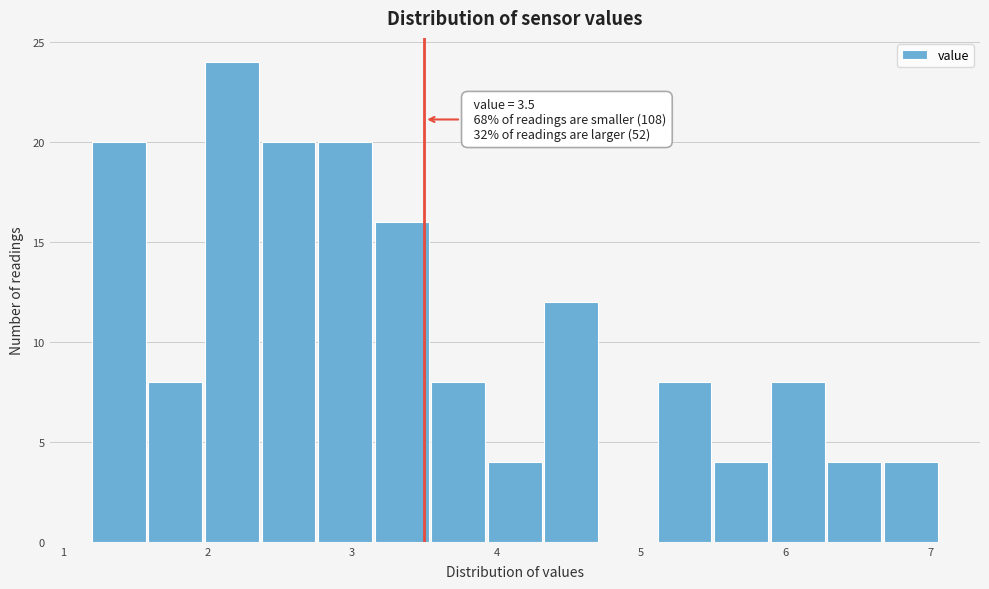

Read against the x-axis, roughly where is the centre of the tallest bar?

2.2